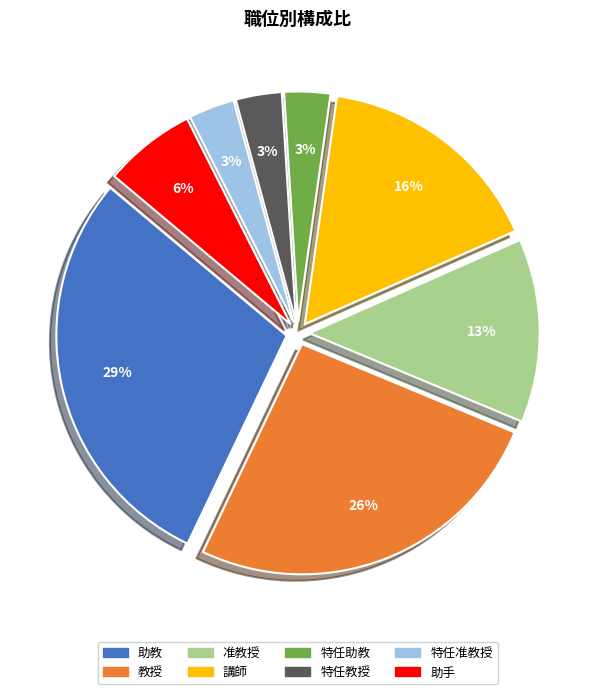

Which category has the biggest portion of the pie?

助教